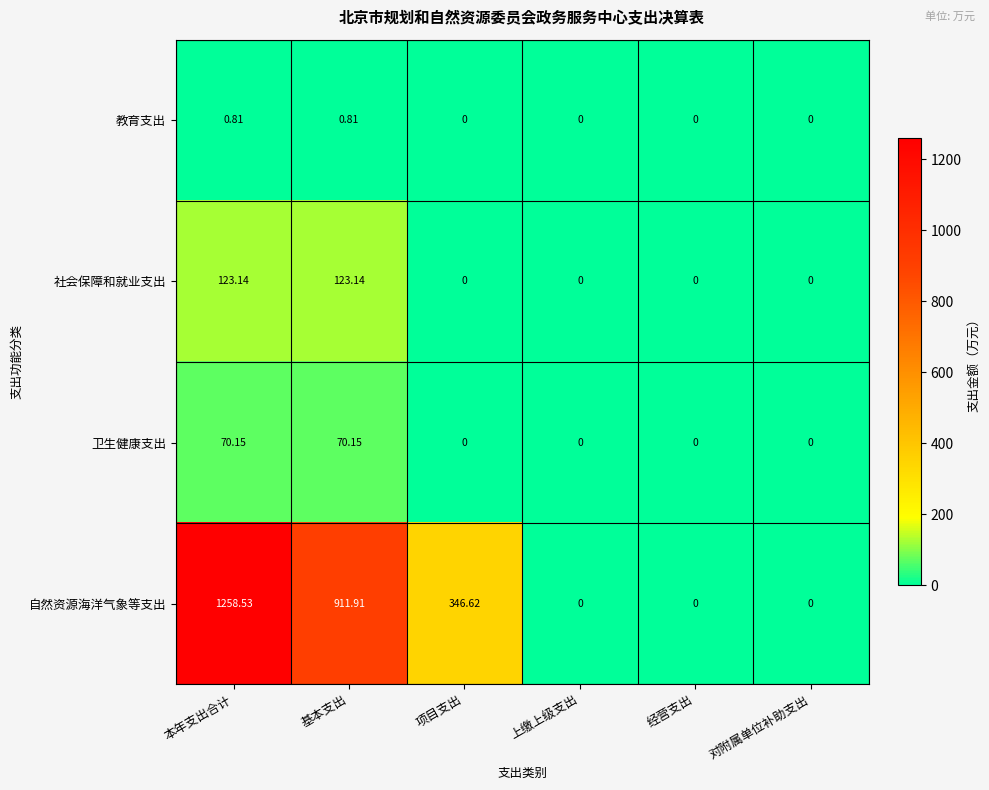

What is the maximum value shown in the chart?

1258.5